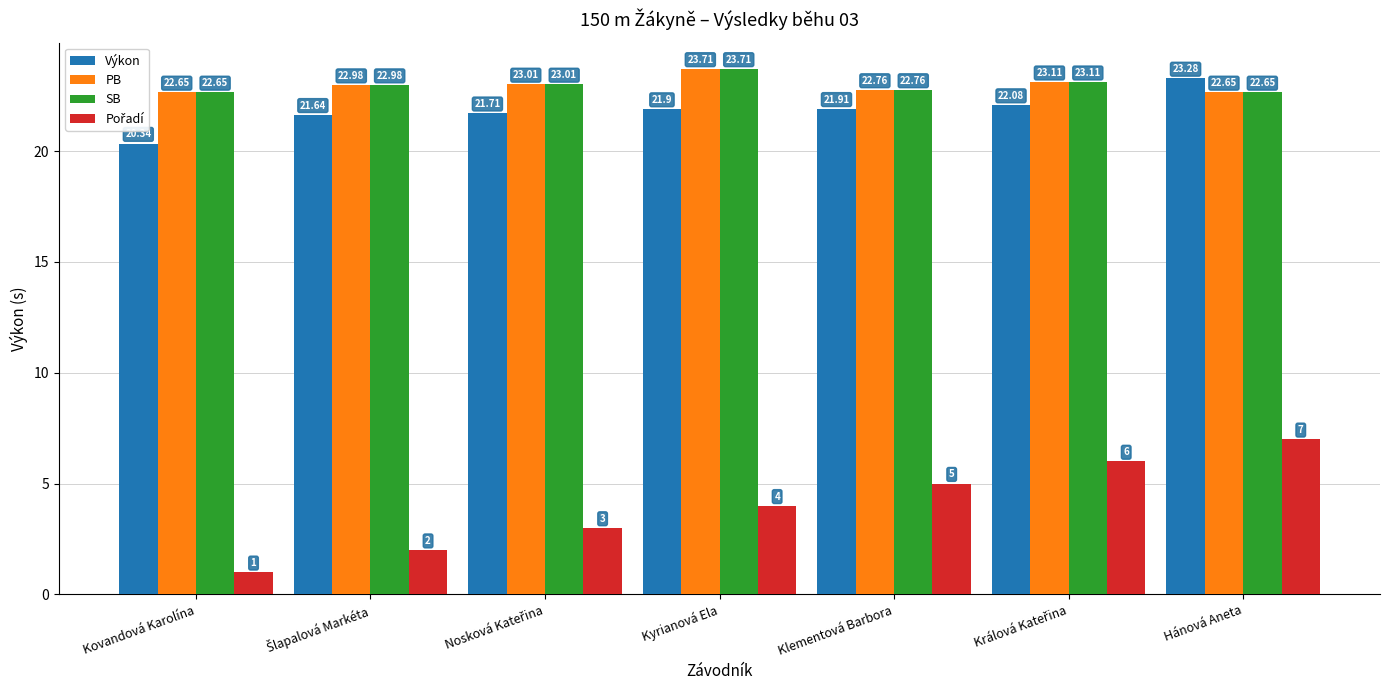

Does the chart contain any negative values?

No